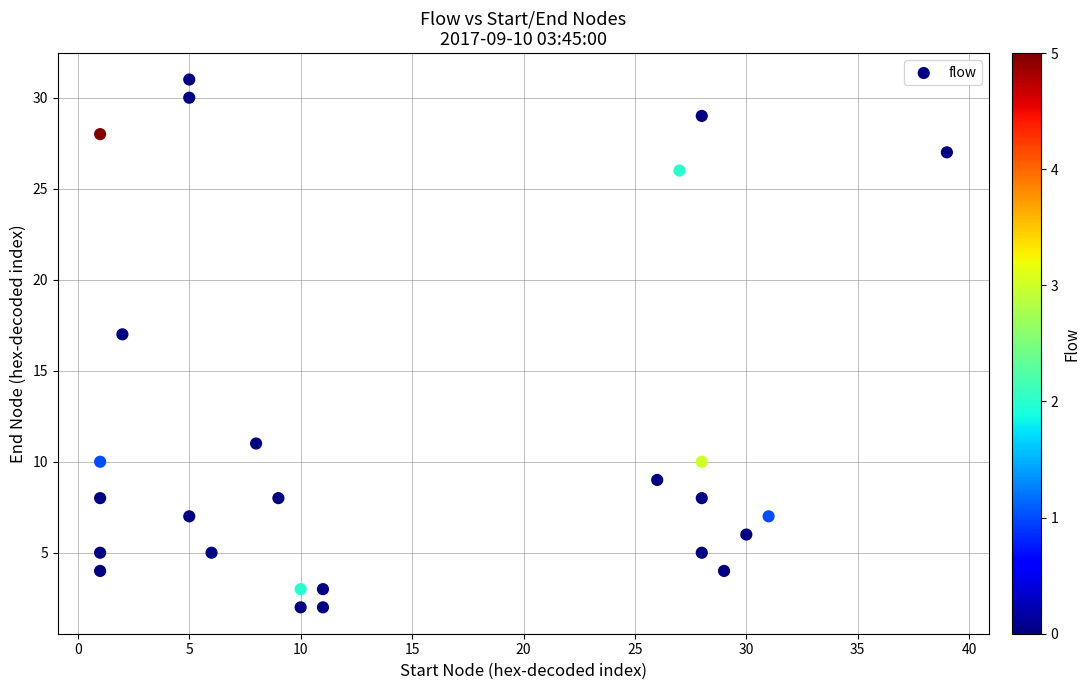

What is the range of Y values (max minus min)?

29